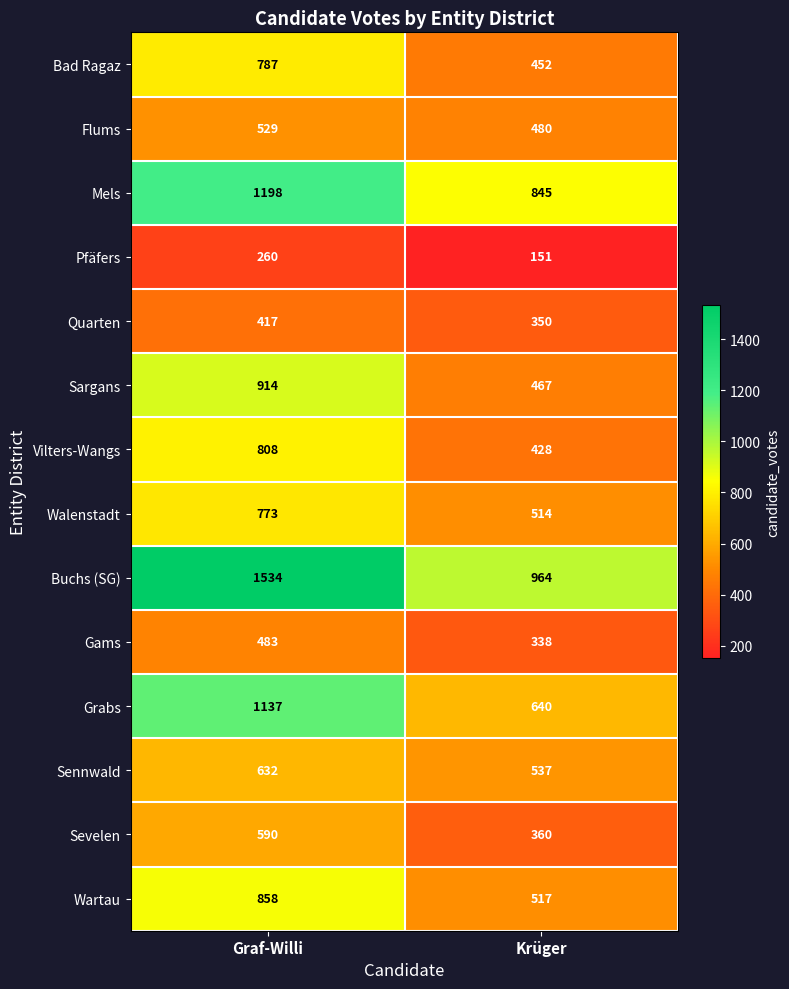

Which category has the lowest value across all series?

Krüger